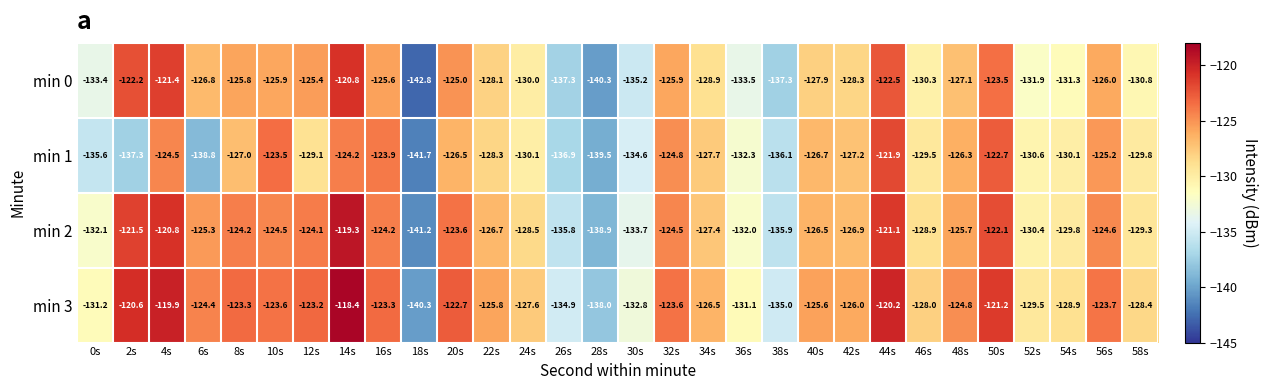

What is the minimum value shown in the chart?

-142.8